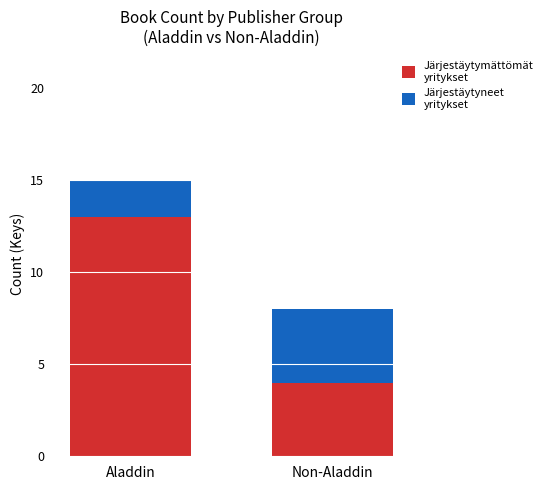

At which category is the sum across all series the highest?

Aladdin